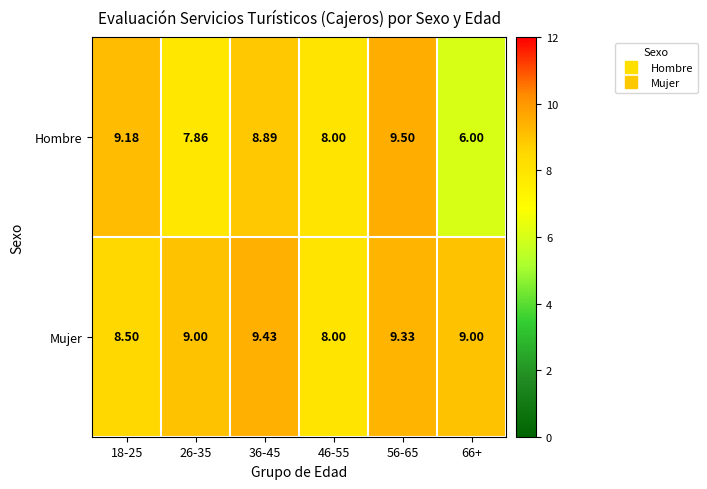

What is the spread (max minus min) of values at 66+?

3.0